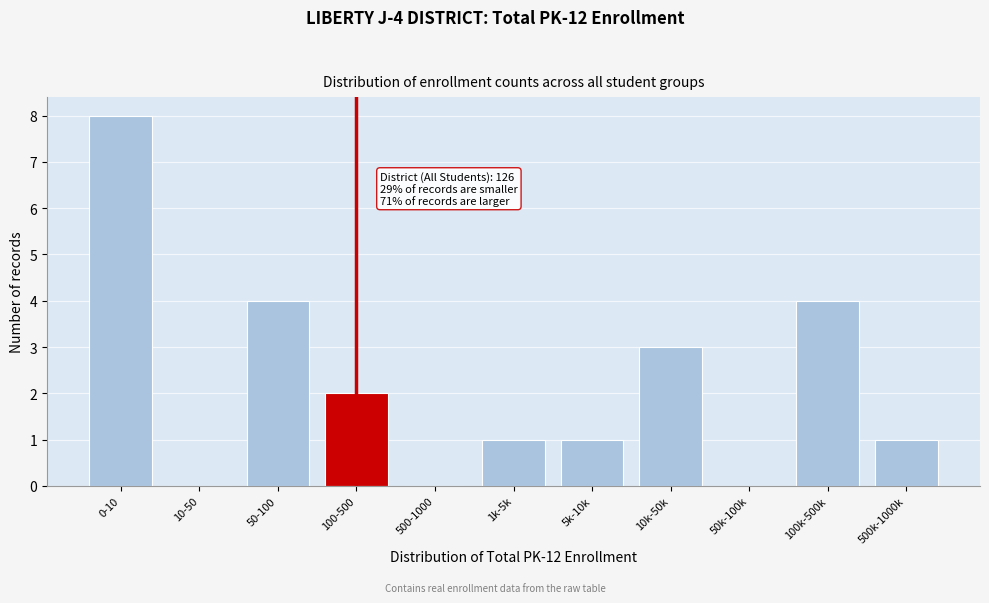

Reading left to right, transcribe all the data shown in this chart.

0-10=8	10-50=0	50-100=4	100-500=2	500-1000=0	1k-5k=1	5k-10k=1	10k-50k=3	50k-100k=0	100k-500k=4	500k-1000k=1